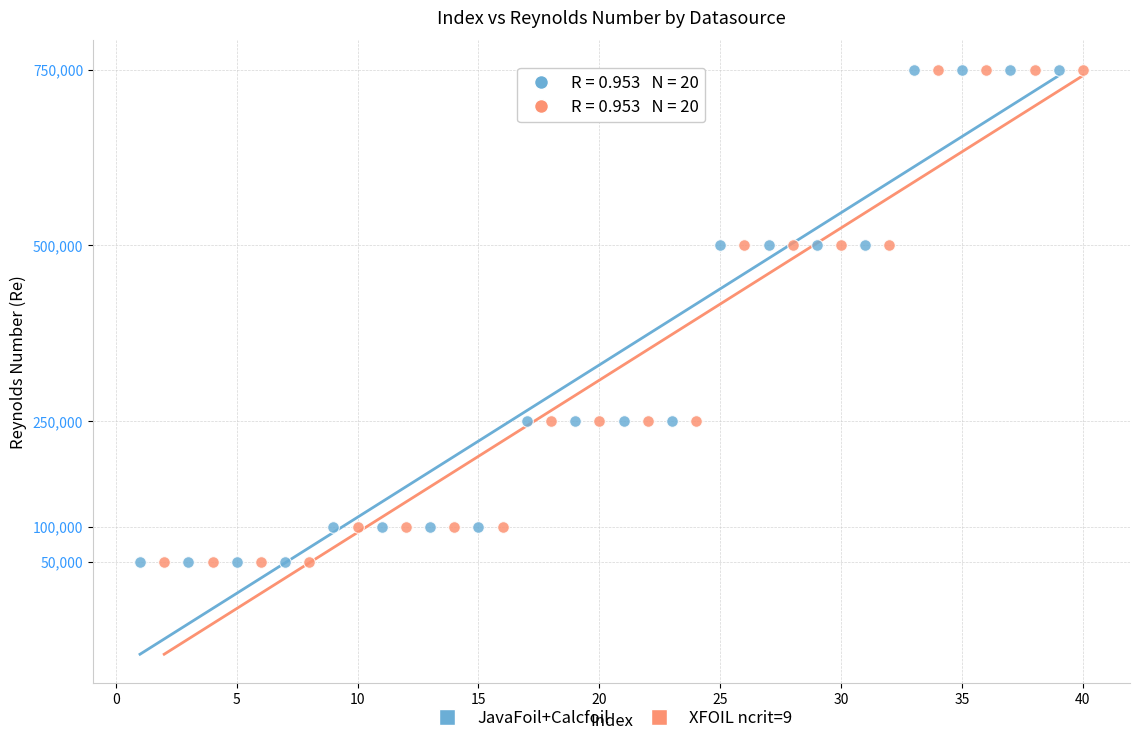

What are all the series names shown in the legend?

JavaFoil+Calcfoil, XFOIL ncrit=9